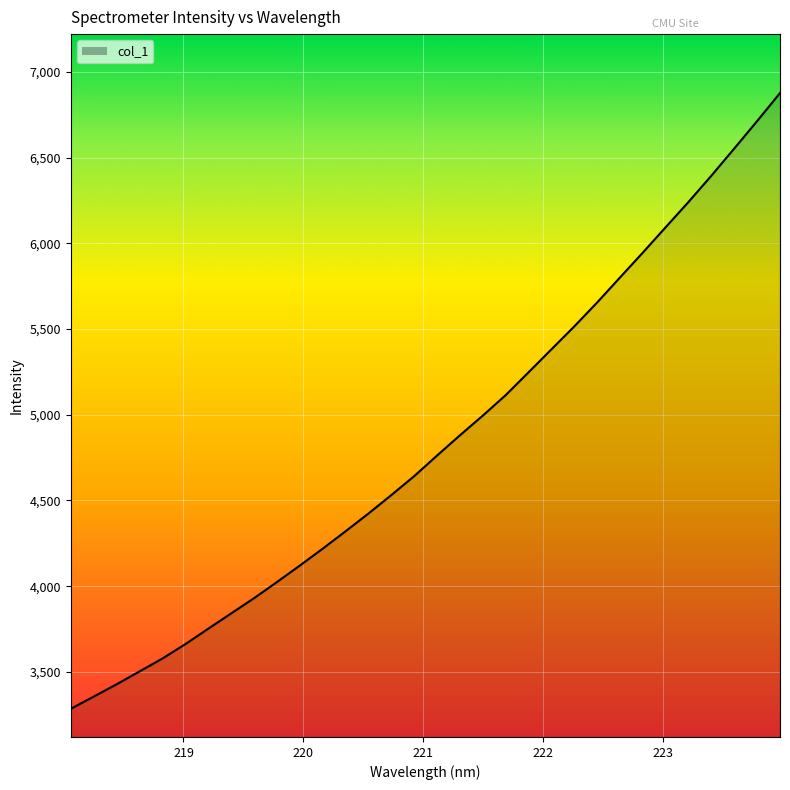

What is the maximum value shown in the chart?

6876.9